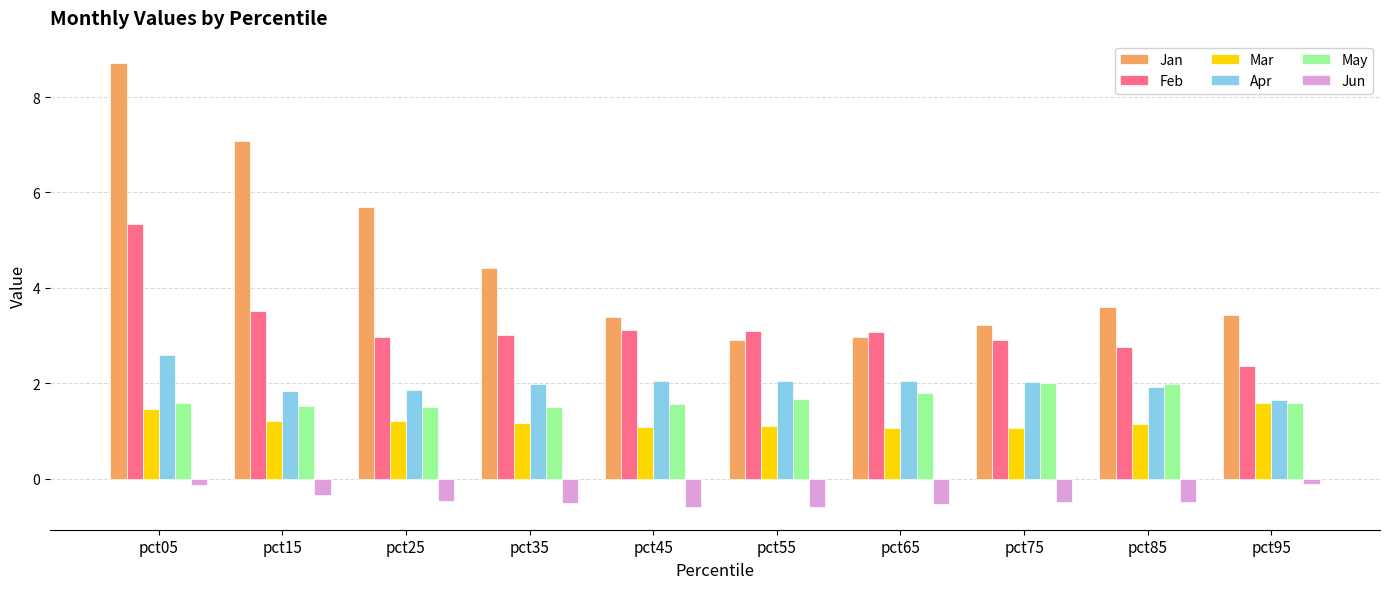

What is the lowest value of the Feb series?

2.4